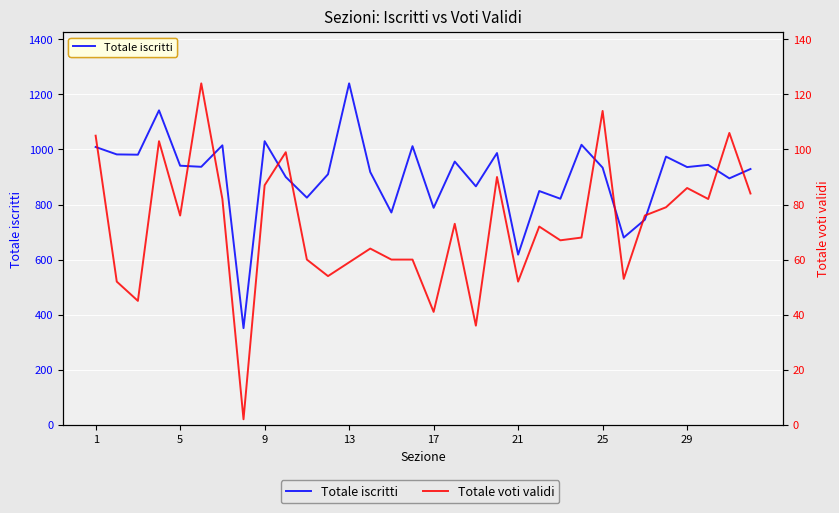

In Totale voti validi, how many points are higher than both neighbors (excluding endpoints)?

10